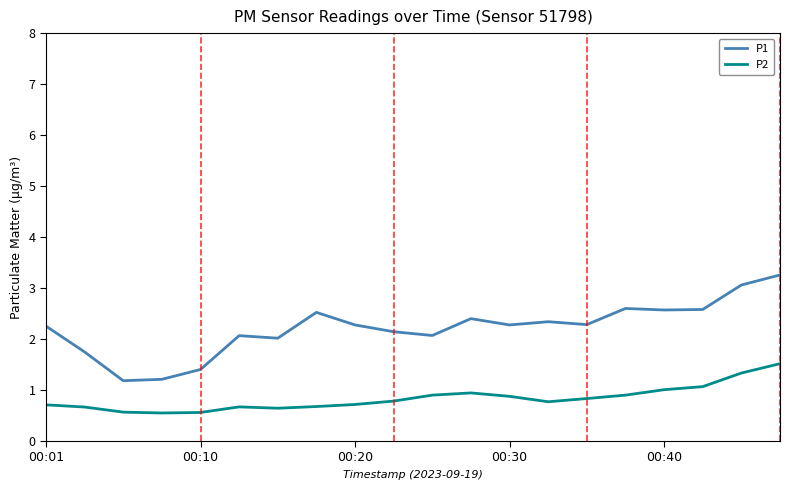

What is the difference between the maximum and minimum values in the P1 series?

2.1